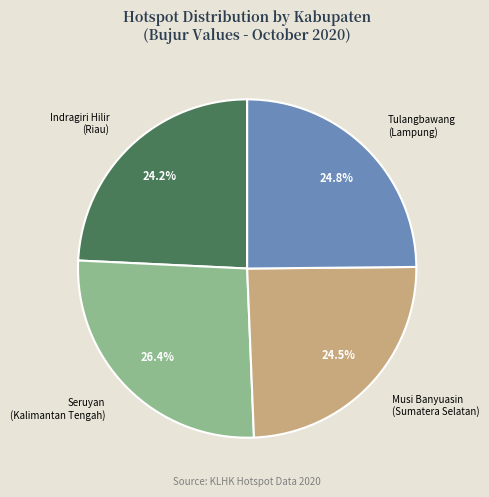

Does Seruyan (Kalimantan Tengah) account for over 50% of the chart?

No